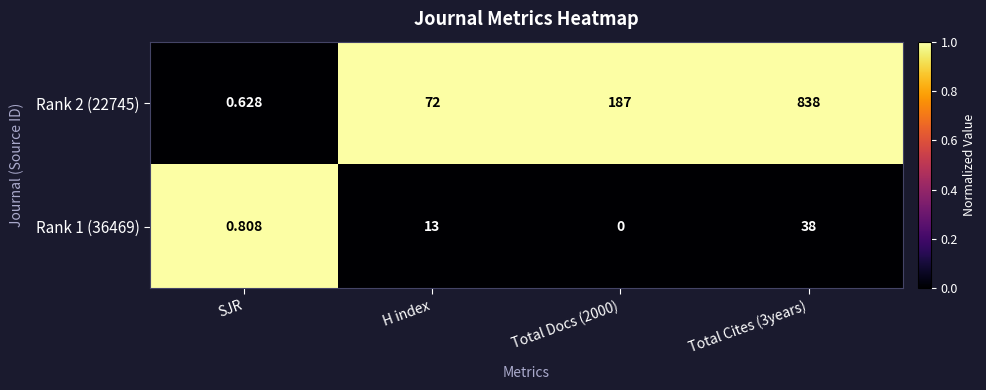

What is the total value across all series at SJR?

1.4